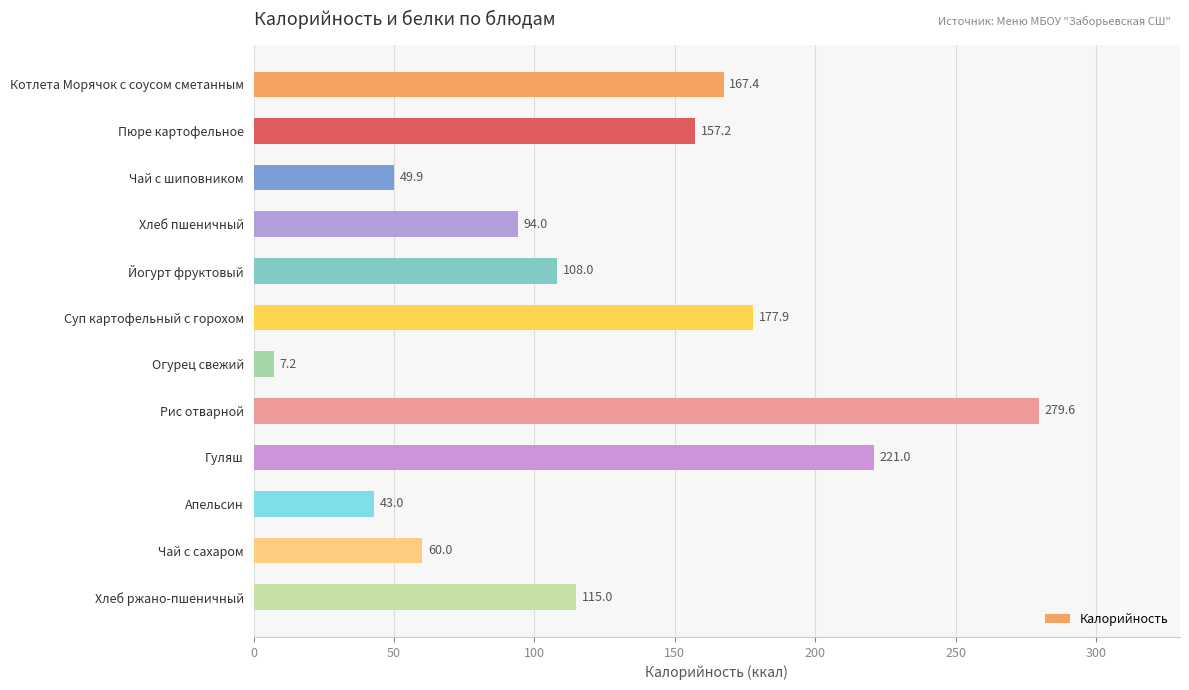

True or false: the data shows 7.2 at Огурец свежий.

True